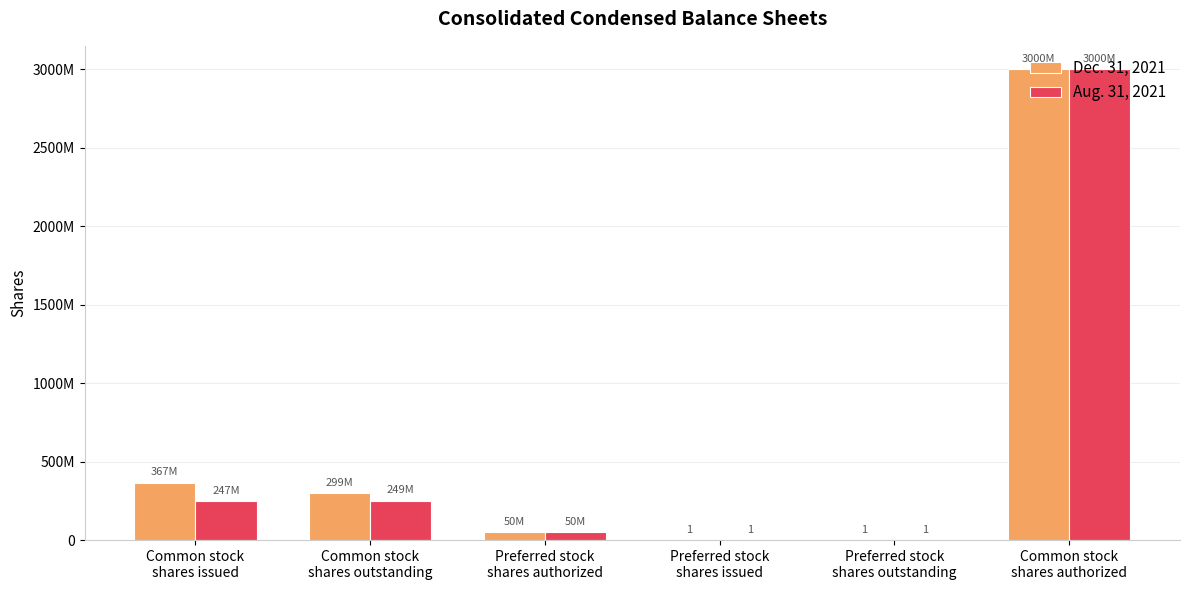

Are the bars horizontal?

No